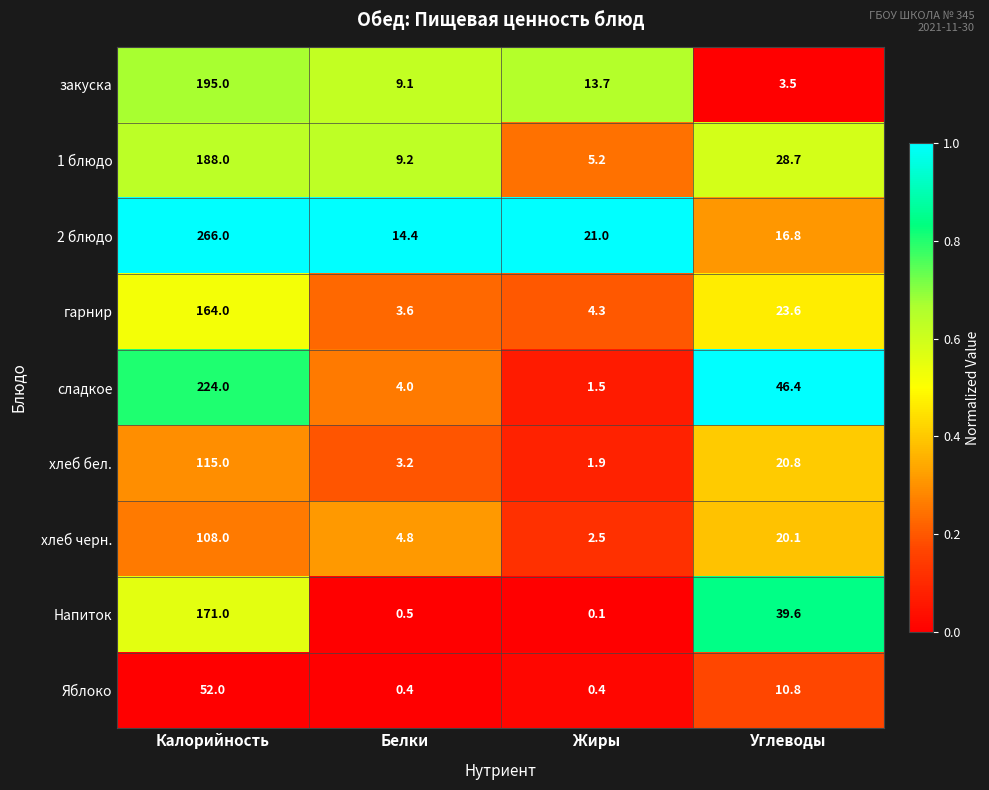

The value of хлеб черн. at Калорийность is 38.5. True or false?

False